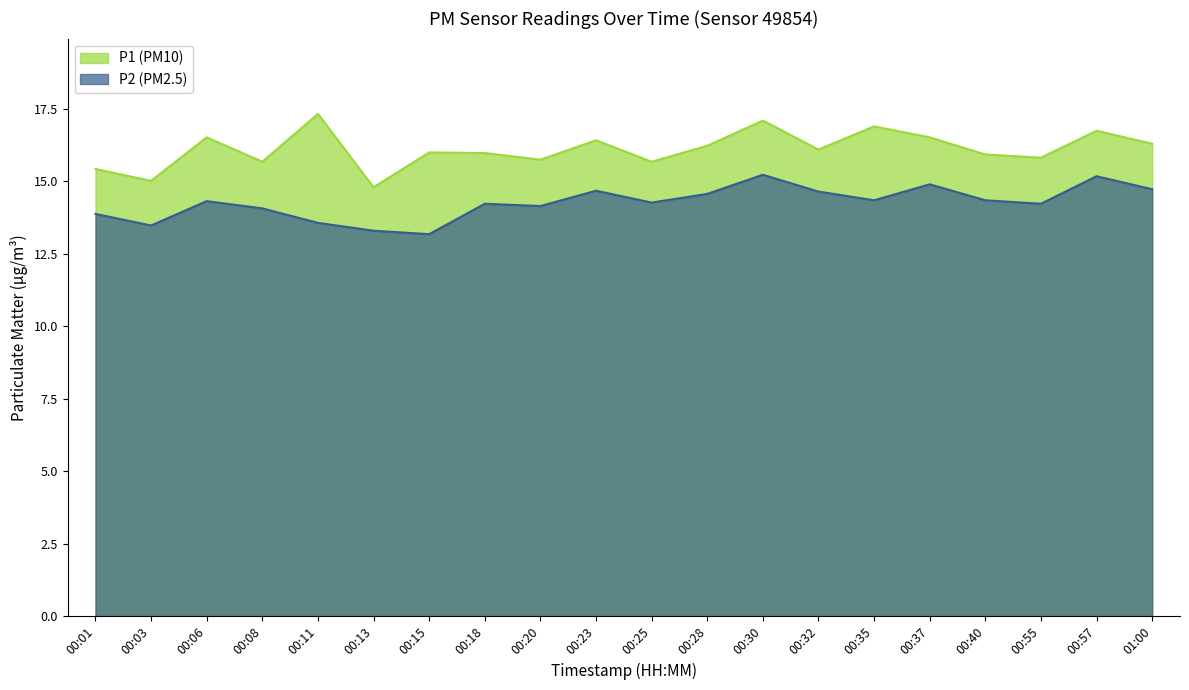

Reading right to left, extract all data points from this chart.

P1: 01:00=16.3	00:57=16.8	00:55=15.8	00:40=15.9	00:37=16.5	00:35=16.9	00:32=16.1	00:30=17.1	00:28=16.2	00:25=15.7	00:23=16.4	00:20=15.8	00:18=16.0	00:15=16.0	00:13=14.8	00:11=17.3	00:08=15.7	00:06=16.5	00:03=15.0	00:01=15.4
P2: 01:00=14.7	00:57=15.2	00:55=14.2	00:40=14.3	00:37=14.9	00:35=14.3	00:32=14.7	00:30=15.2	00:28=14.6	00:25=14.3	00:23=14.7	00:20=14.2	00:18=14.2	00:15=13.2	00:13=13.3	00:11=13.6	00:08=14.1	00:06=14.3	00:03=13.5	00:01=13.9